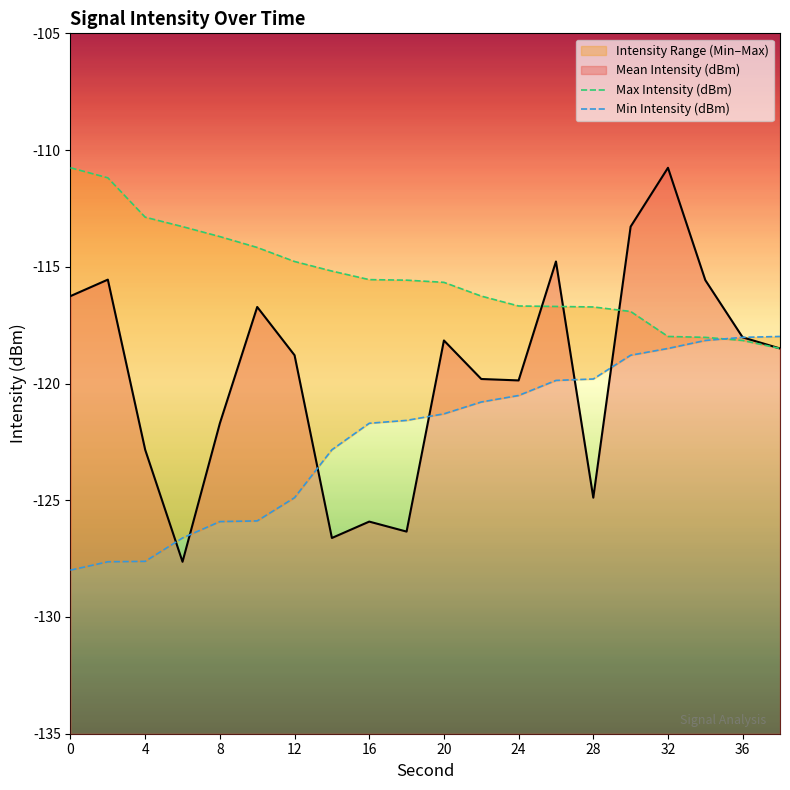

True or false: Mean Intensity (dBm) has a value of -160.2 at 32.

False